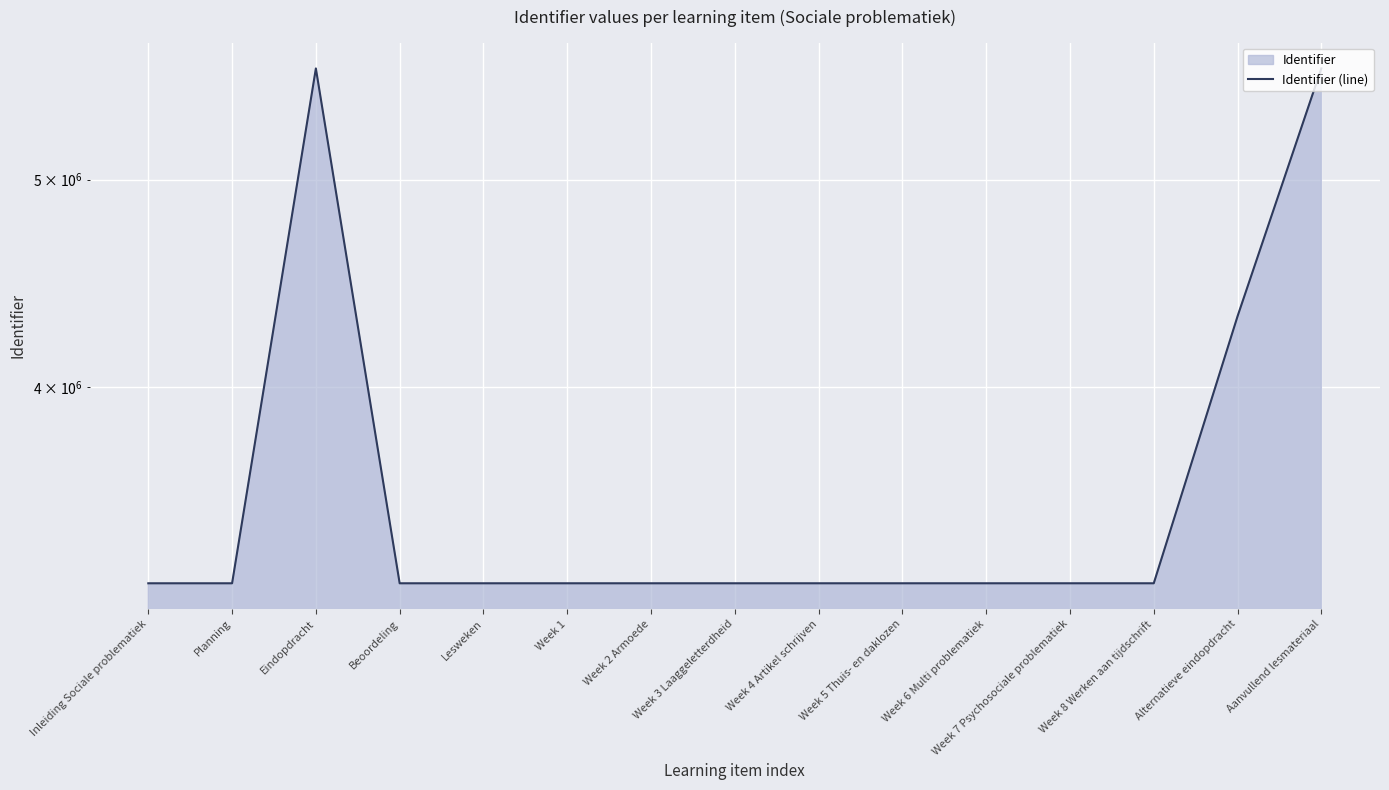

At which category does the data reach its first local valley?

Beoordeling